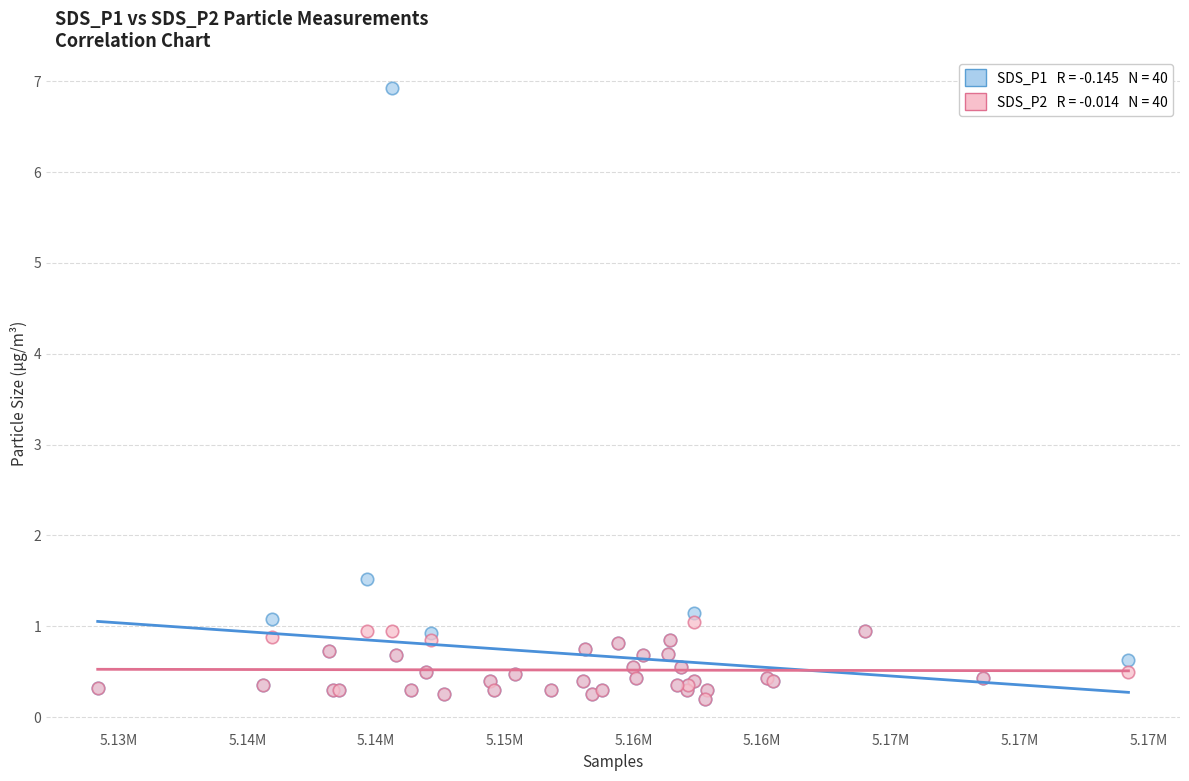

Across all series, what Y value is closest to 3?

1.5